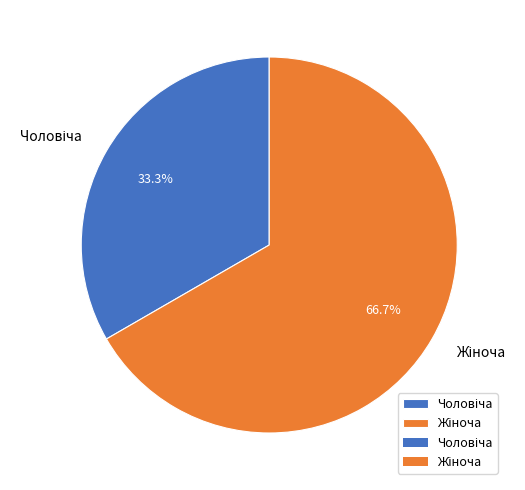

Is there any slice that represents more than half of the pie?

Yes